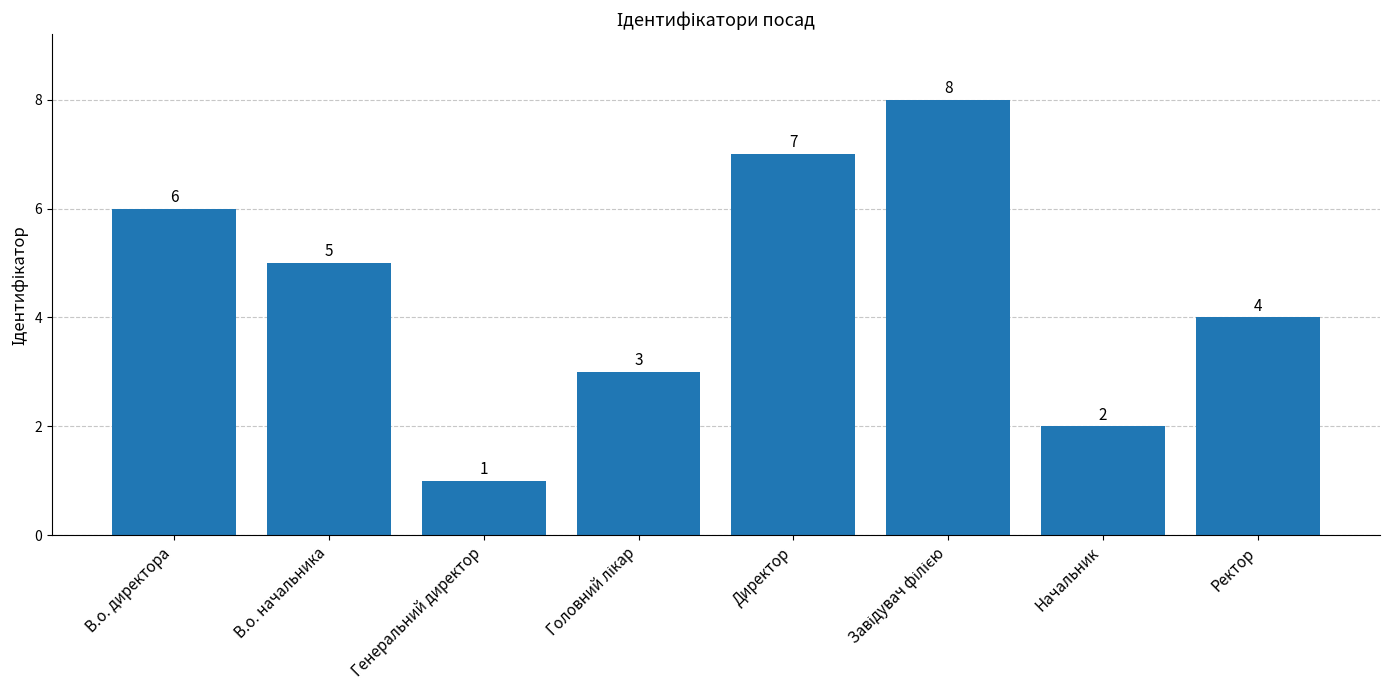

Where is the data nearest to the value 4?

Ректор